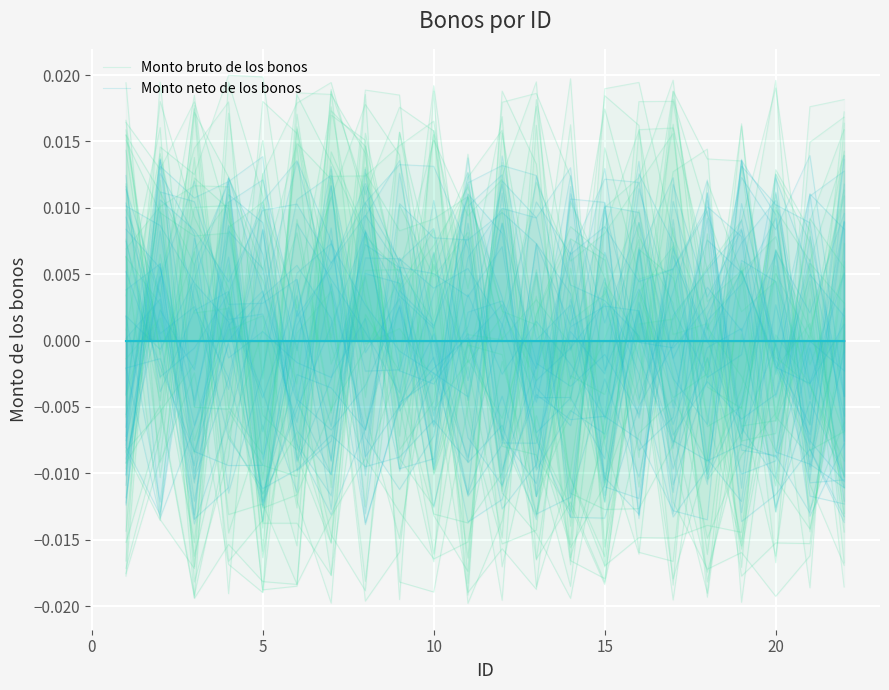

Which label corresponds to the smallest value in the chart?

10